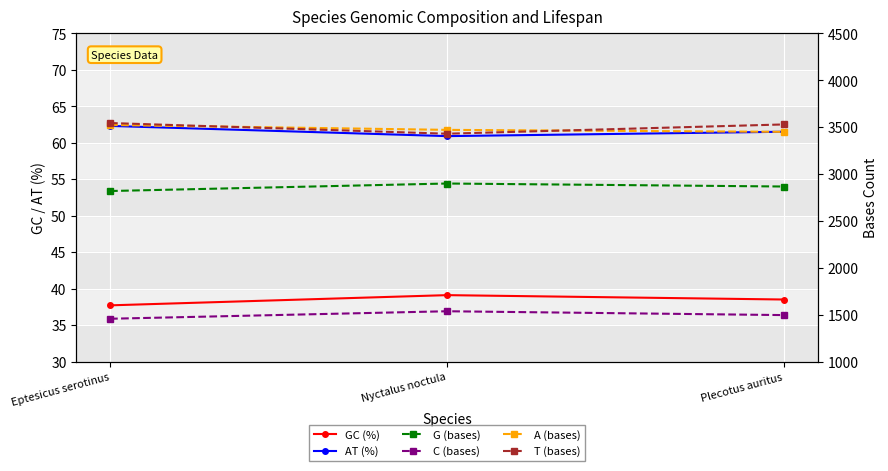

Is it true that G (bases) equals 4802.8 at Eptesicus serotinus?

False